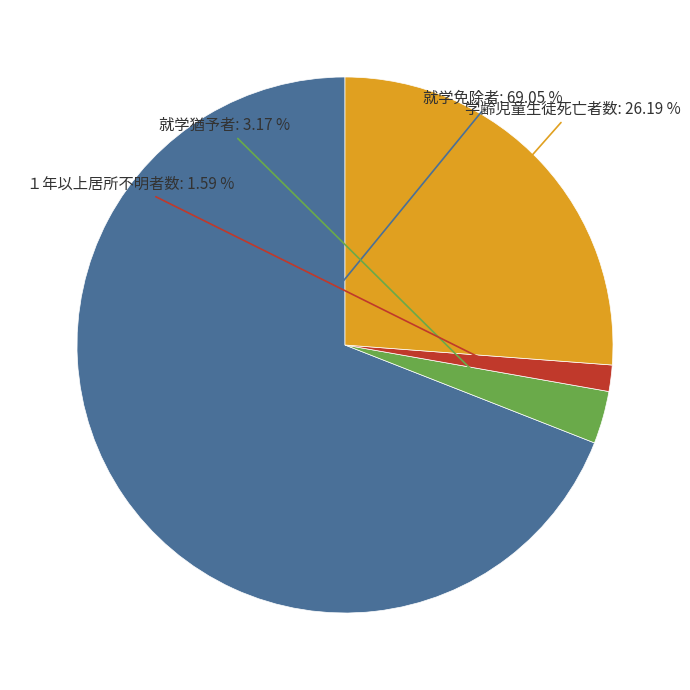

Does any single category account for the majority?

Yes